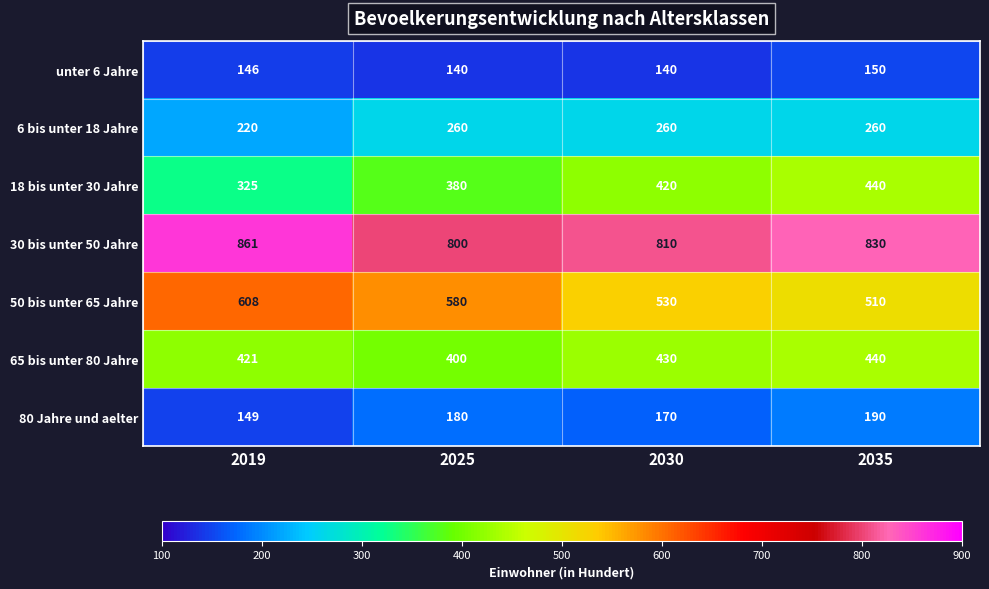

Count the unter 6 Jahre values in the range 140 to 150.

4